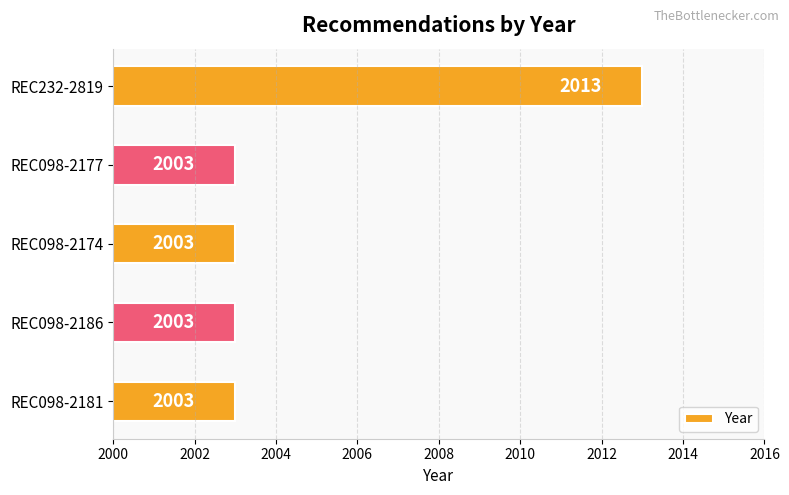

Reading top to bottom, what are all the values shown in this chart?

REC232-2819=2013	REC098-2177=2003	REC098-2174=2003	REC098-2186=2003	REC098-2181=2003